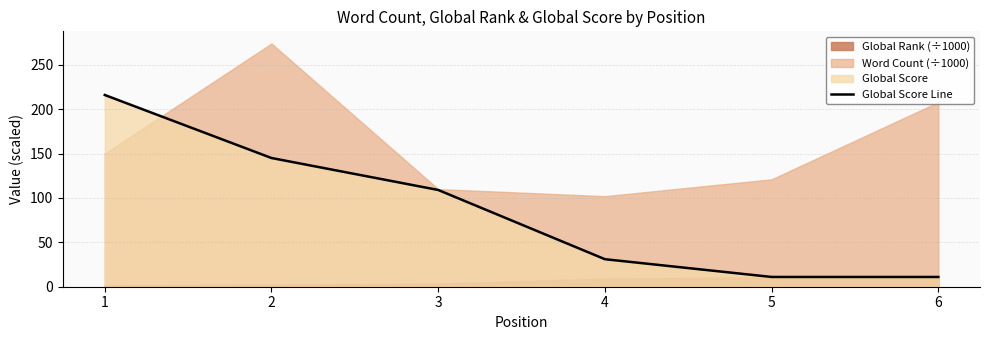

What is the sum of the values at 5 and 3?

120